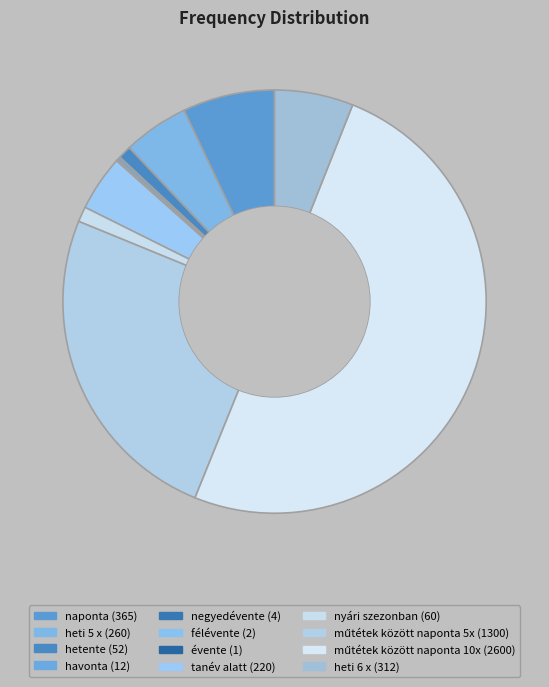

What is the total percentage of hetente and évente?

1.0%